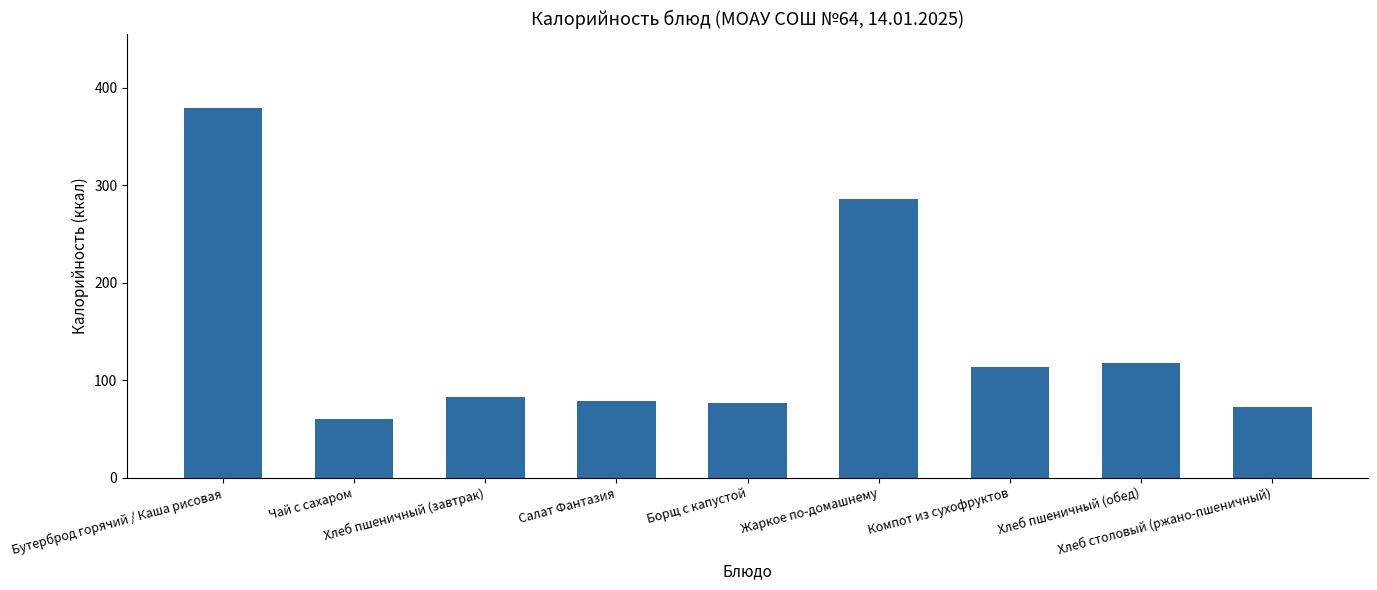

What is the value of the 5th bar from the left?

76.0